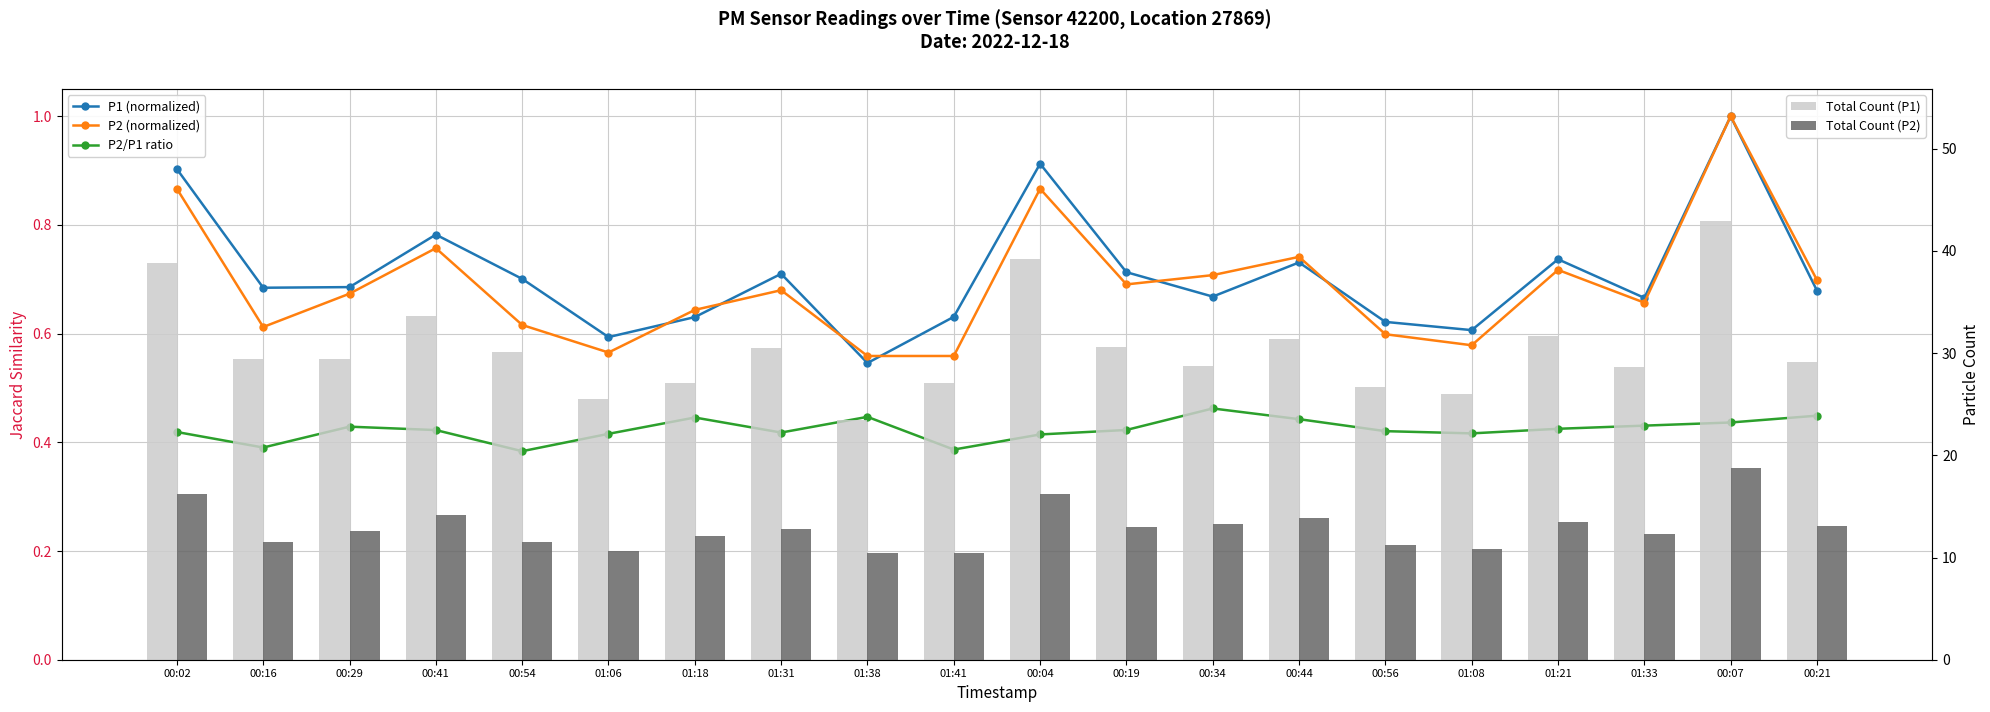

At which label does Total Count (P2) first exceed 12?

00:02